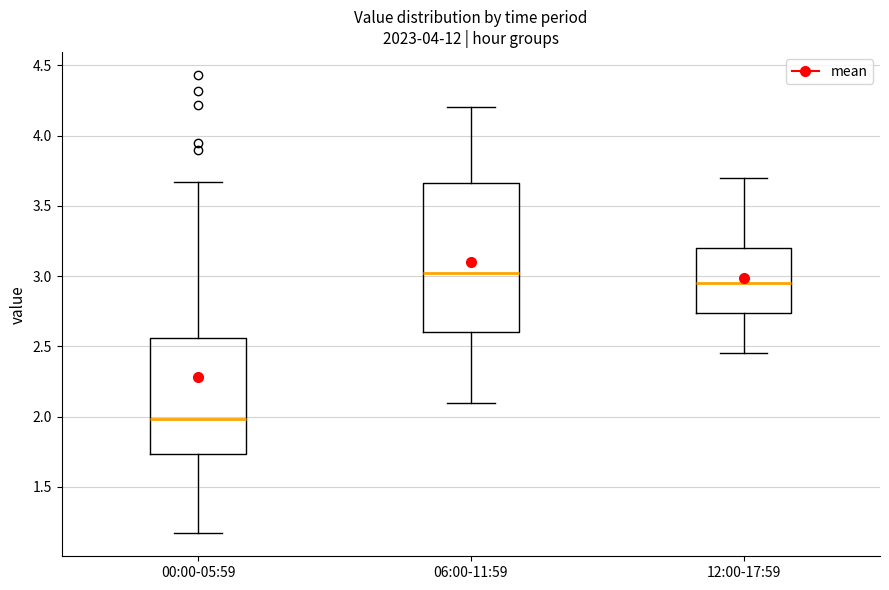

Which box is the tallest, from its lower edge to its upper edge?

06:00-11:59